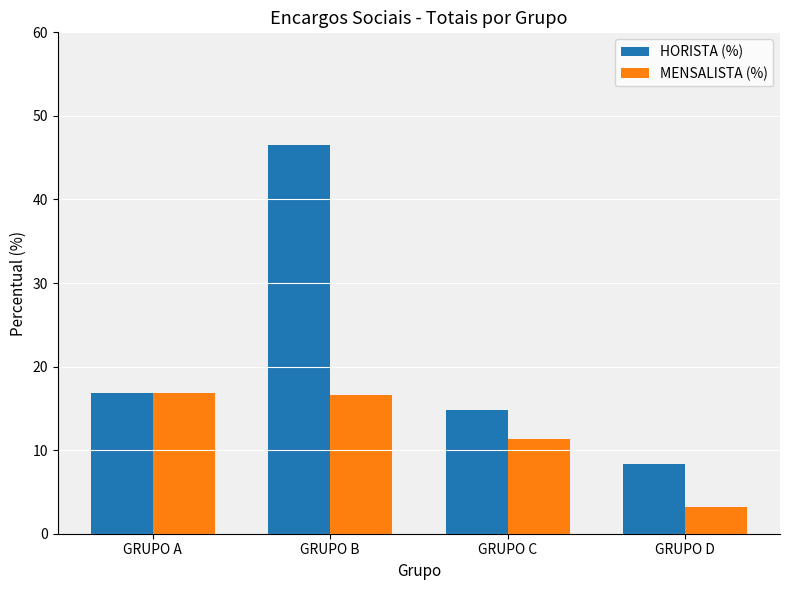

At which label does MENSALISTA (%) first exceed 16?

GRUPO A